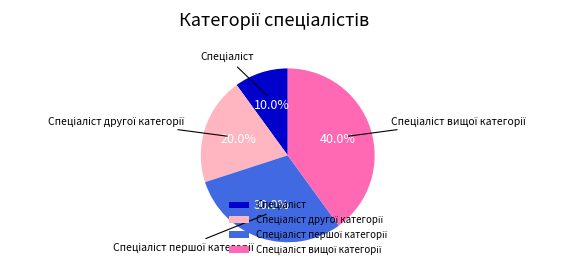

To the nearest percent, what is the average slice percentage?

25%